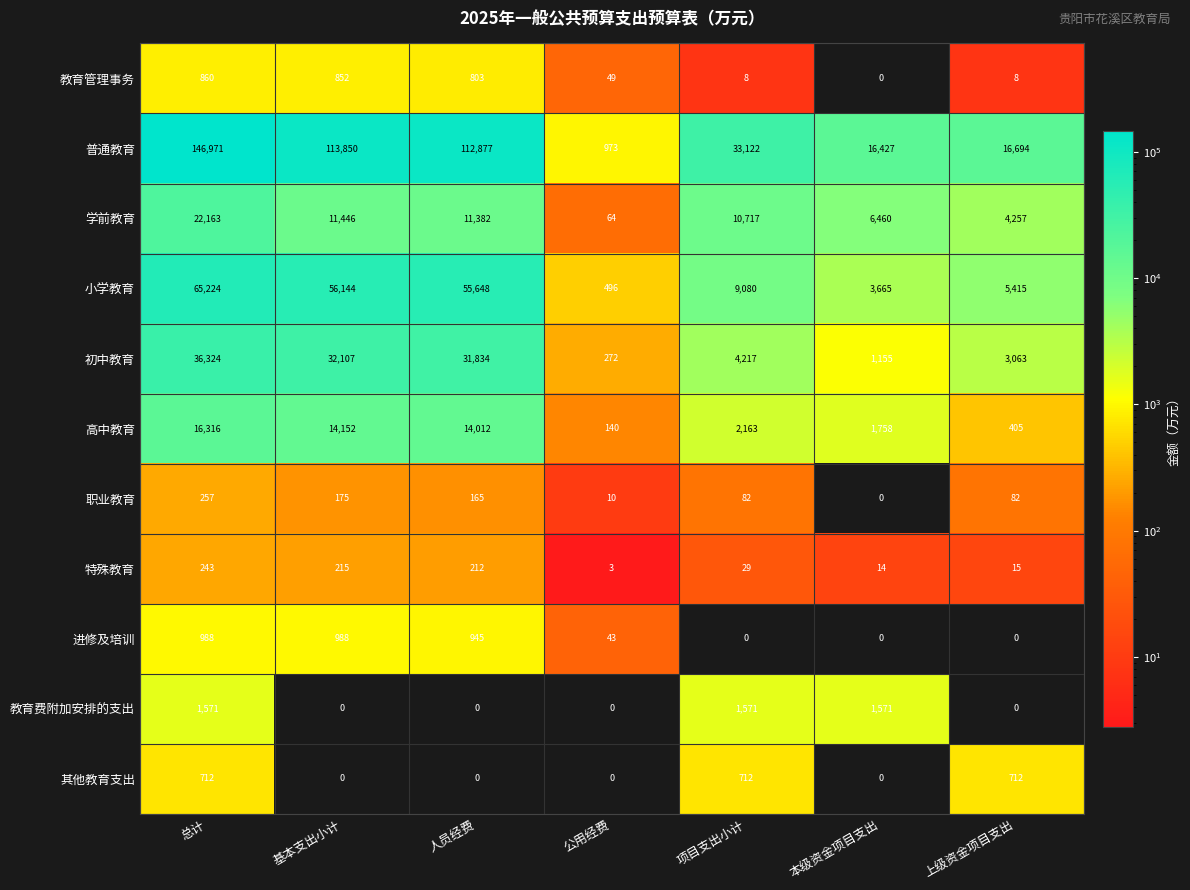

What is the sum of all 其他教育支出 values?

2136